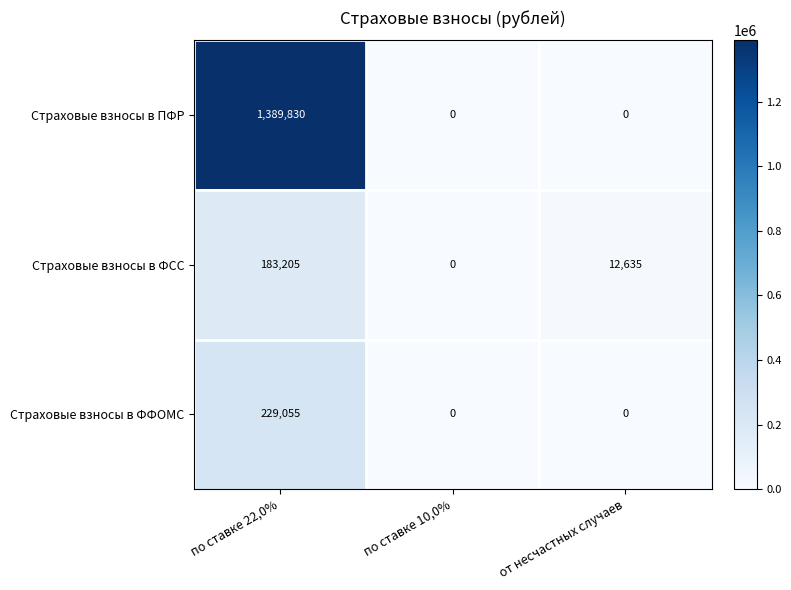

Which label corresponds to the largest value in the chart?

по ставке 22,0%